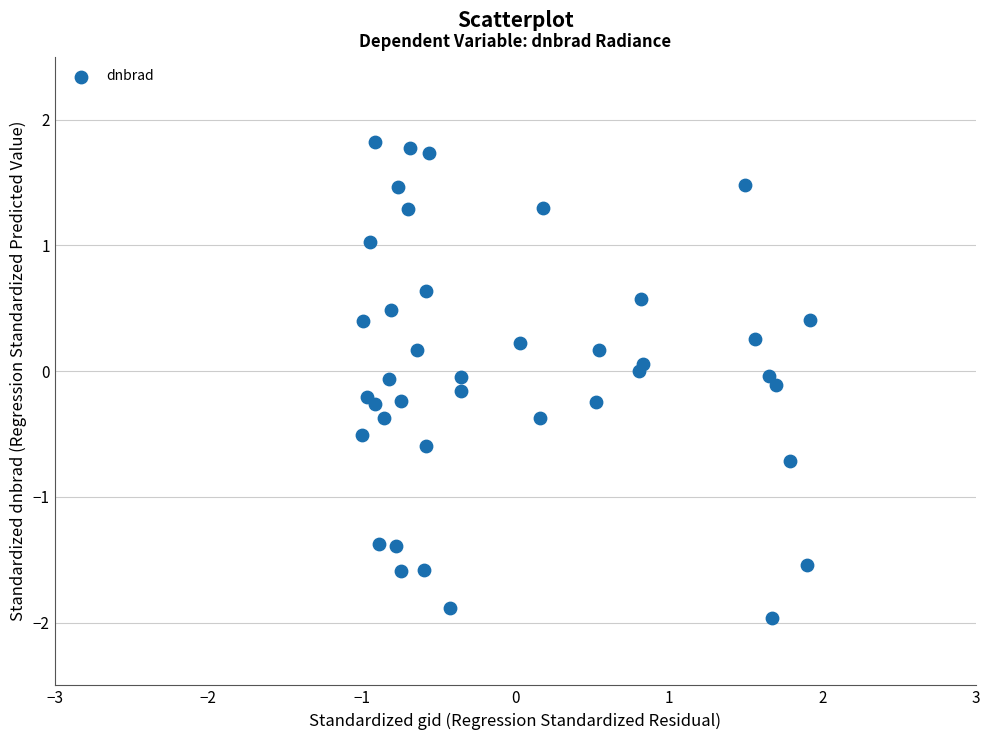

What is the range of X values (max minus min)?

2.9